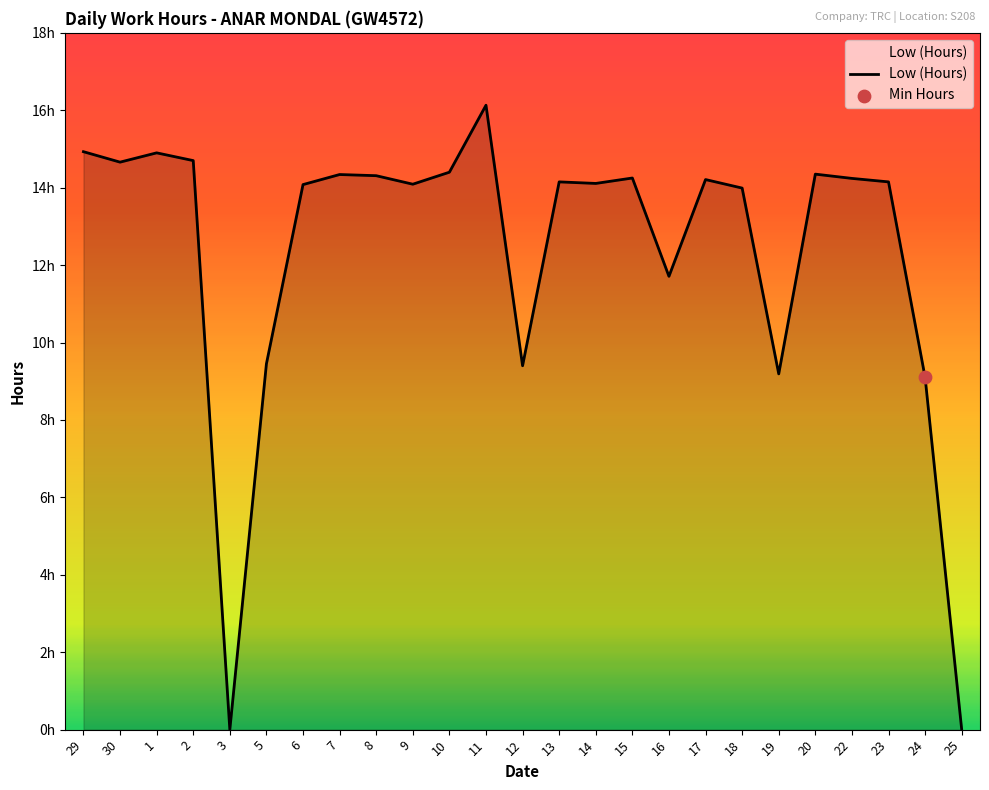

Between 16 and 29, which is larger?

29